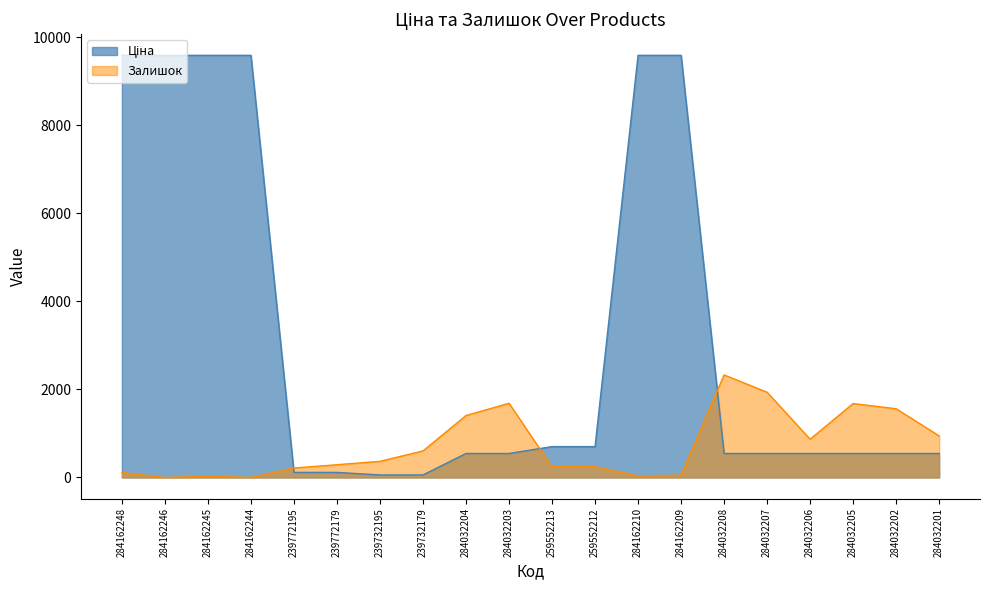

How many series are shown in this chart?

2